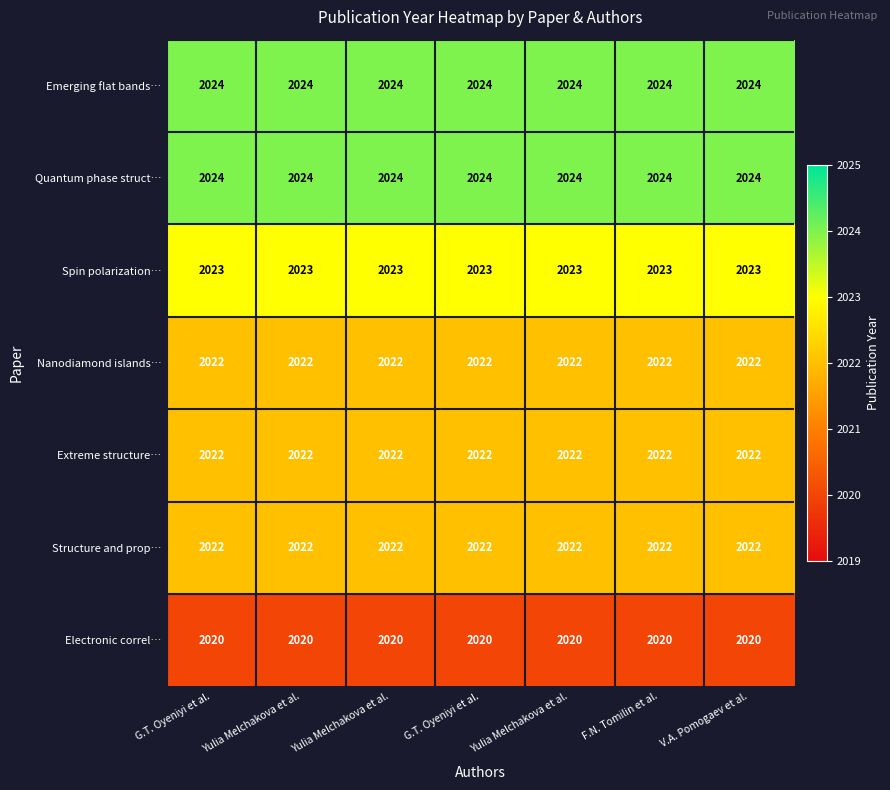

Between F.N. Tomilin et al. and Yulia Melchakova et al., which is larger?

F.N. Tomilin et al.